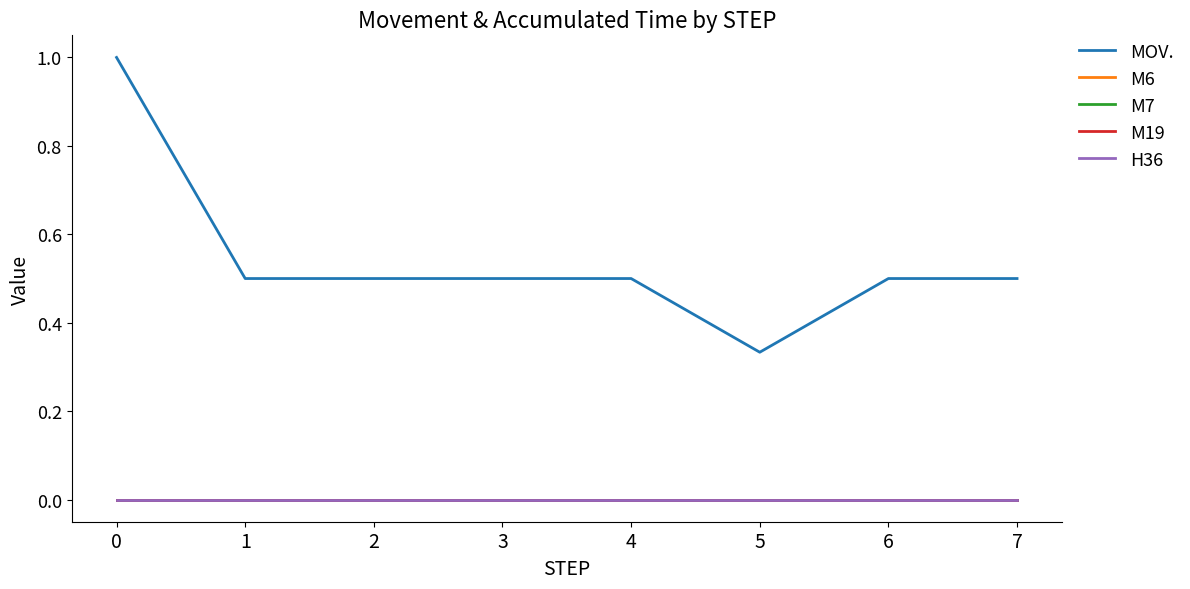

Is this an area chart (filled region under the line)?

No